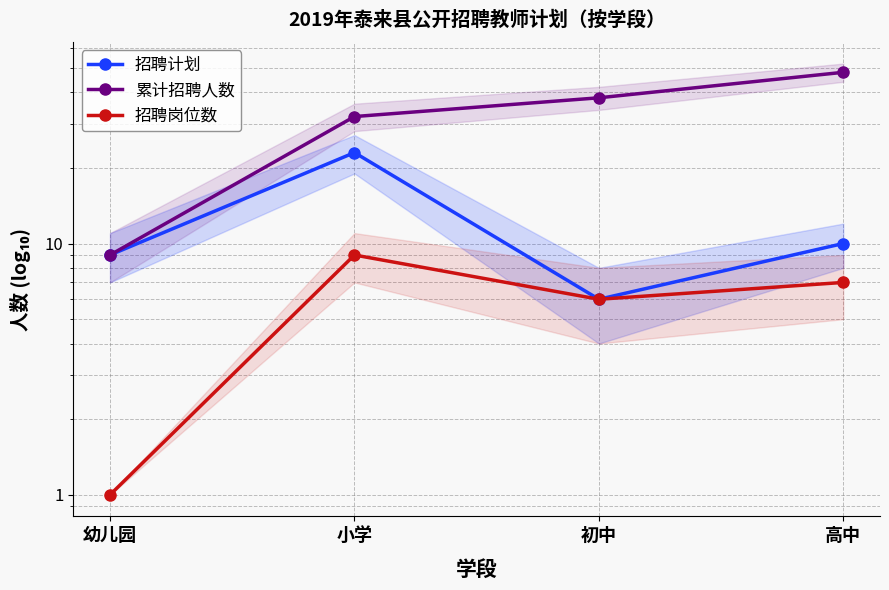

What is the difference between the highest and lowest values at 初中?

32